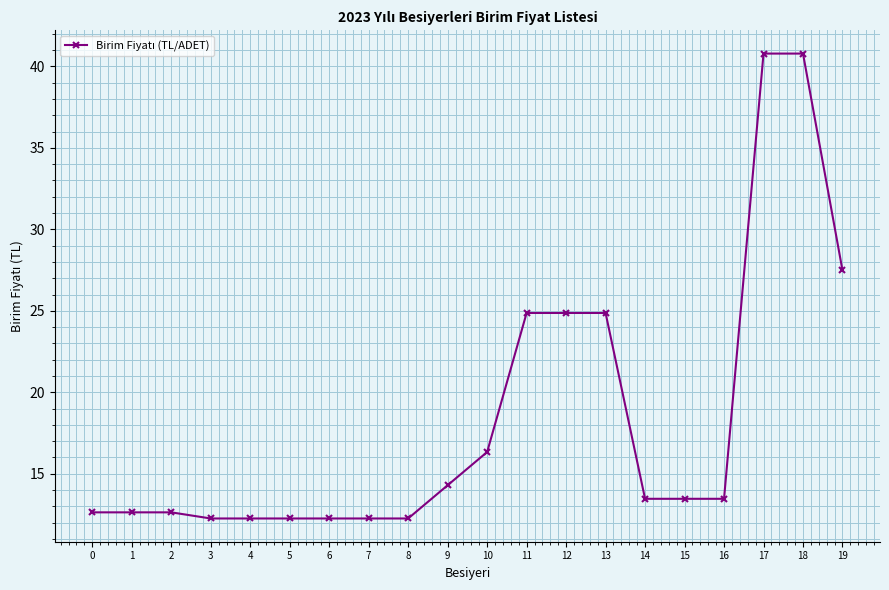

Reading right to left, list all the values displayed in this chart.

27.5	40.8	40.8	13.5	13.5	13.5	24.9	24.9	24.9	16.3	14.3	12.3	12.3	12.3	12.3	12.3	12.3	12.6	12.6	12.6